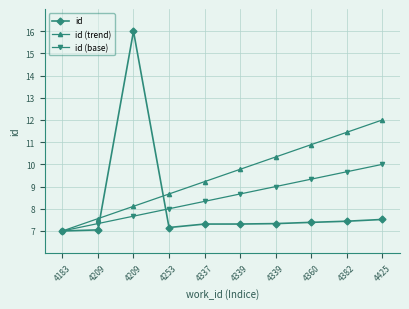

The id (base) series shows 10.0 at 4425. True or false?

True